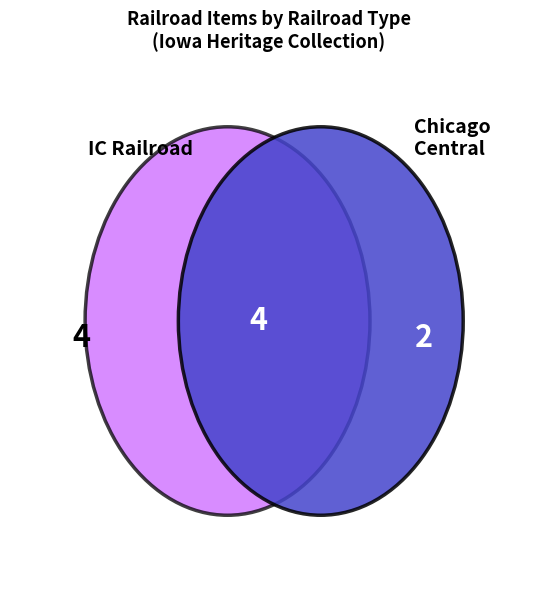

True or false: Iowa Northern Railway accounts for 20% of the total.

False